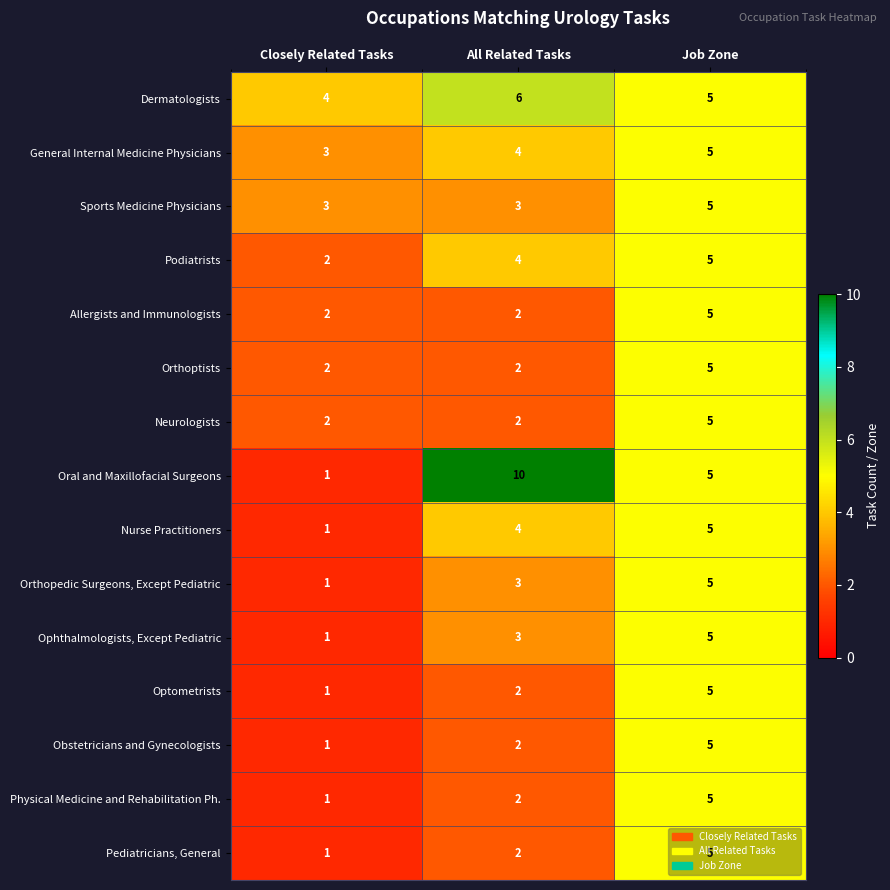

What is the difference between the Podiatrists values at Closely Related Tasks and Job Zone?

3